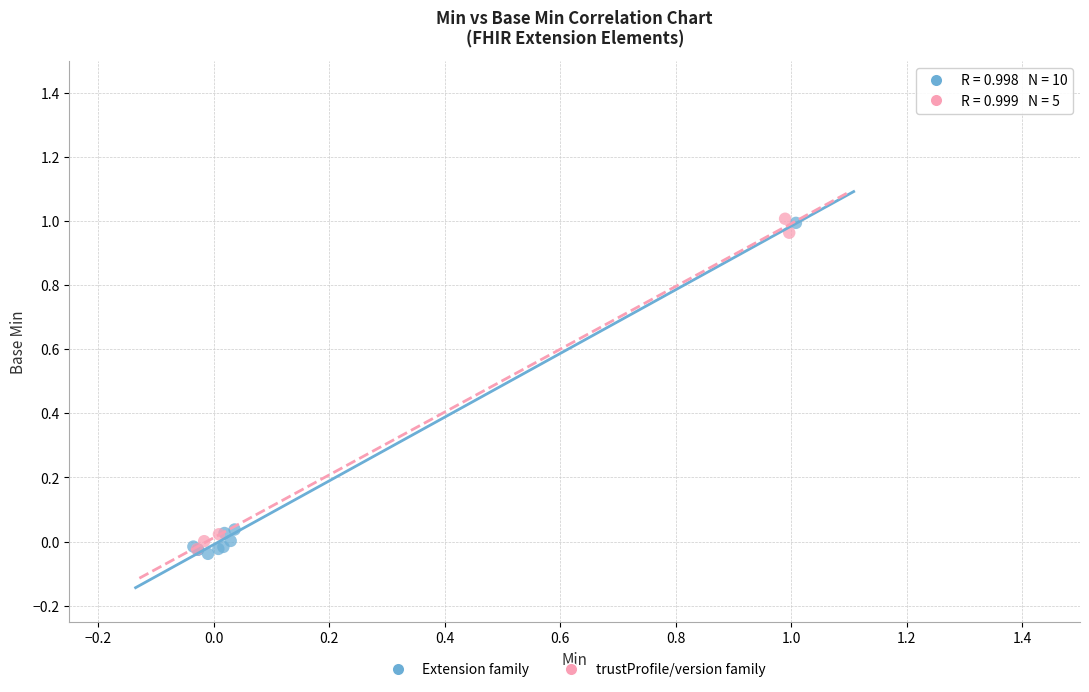

What are all the series names shown in the legend?

Extension family, trustProfile/version family